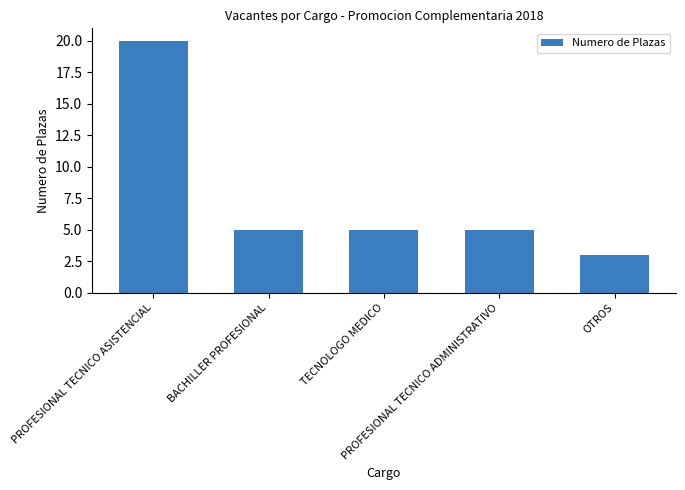

What is the value of the 4th bar from the left?

5